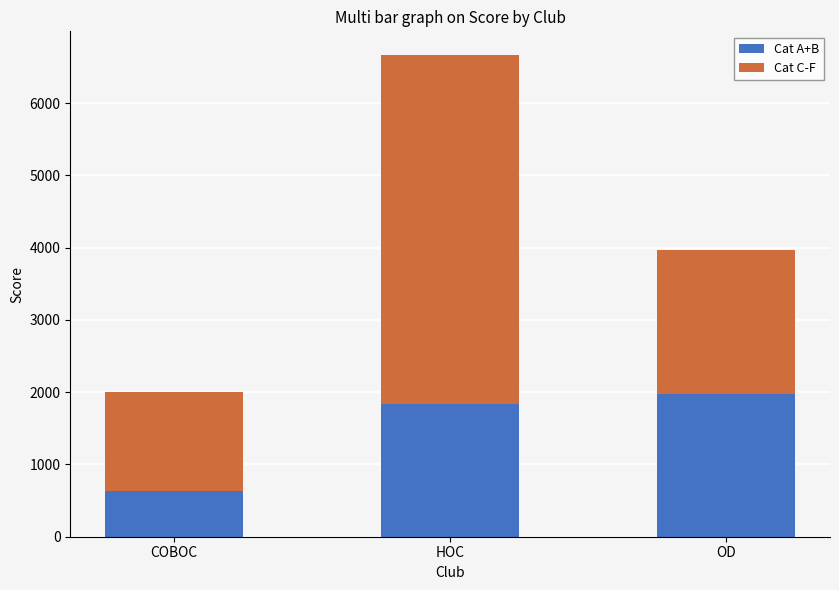

At which category is the sum across all series the highest?

HOC